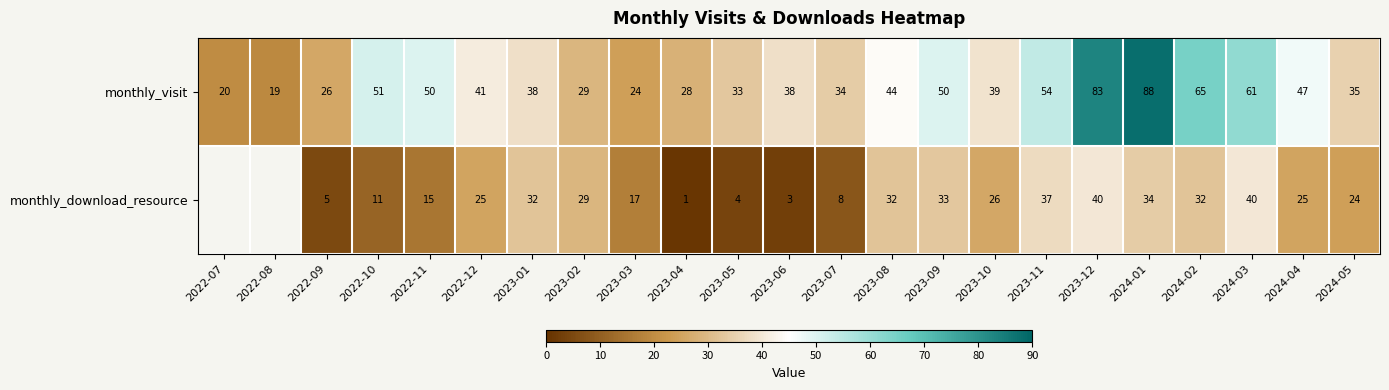

Count the number of categories in the chart.

23